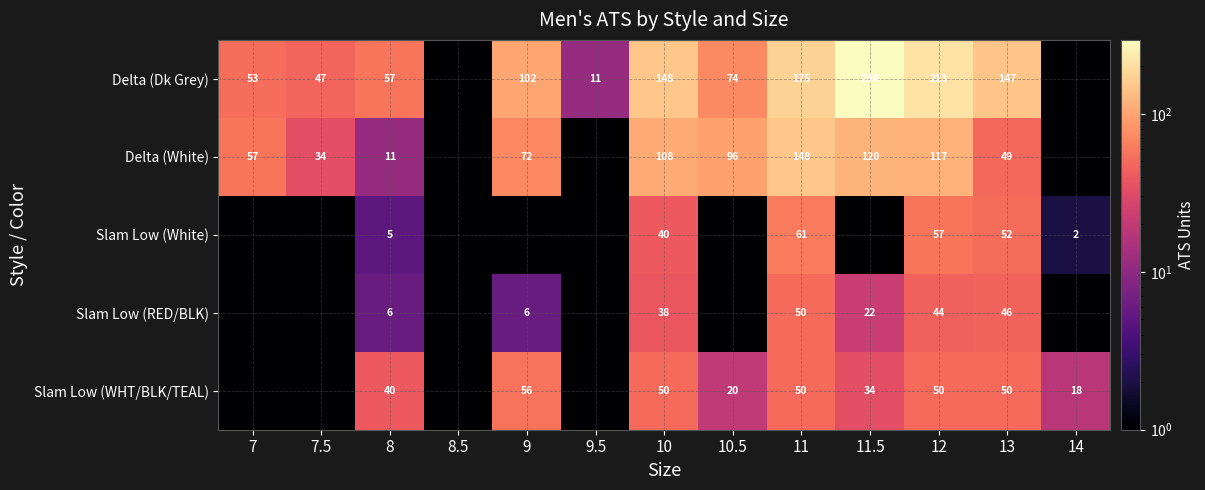

True or false: Delta (Dk Grey) has a value of 15.0 at 9.5.

False